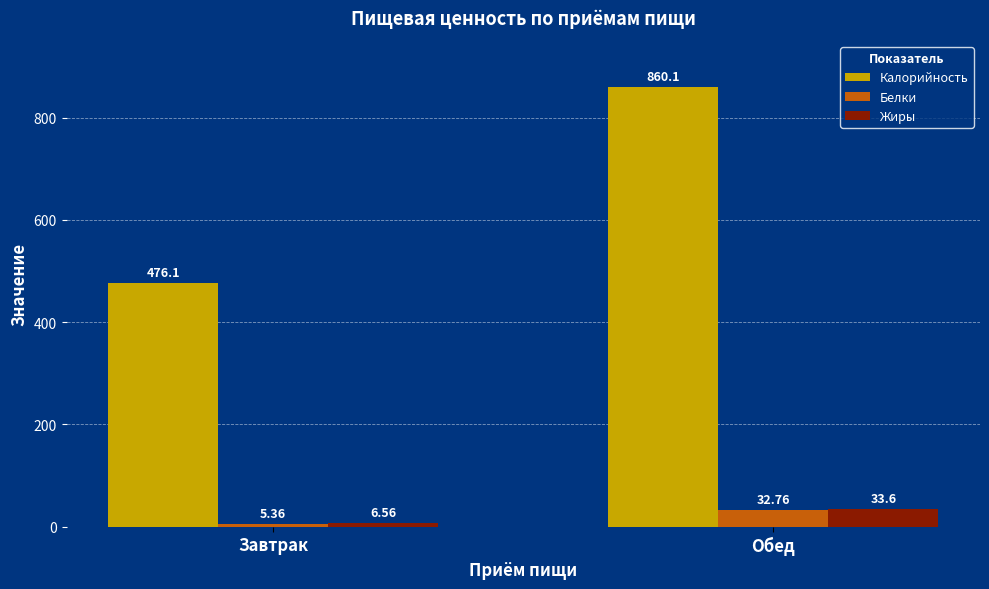

What is the highest value of the Белки series?

32.8